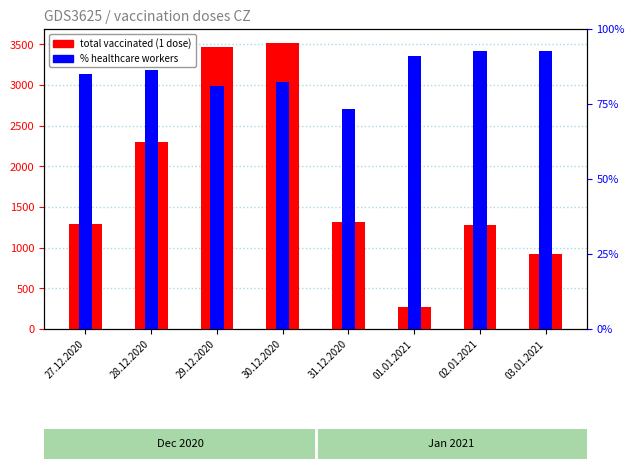

What is the spread (max minus min) of values at 28.12.2020?

2212.8